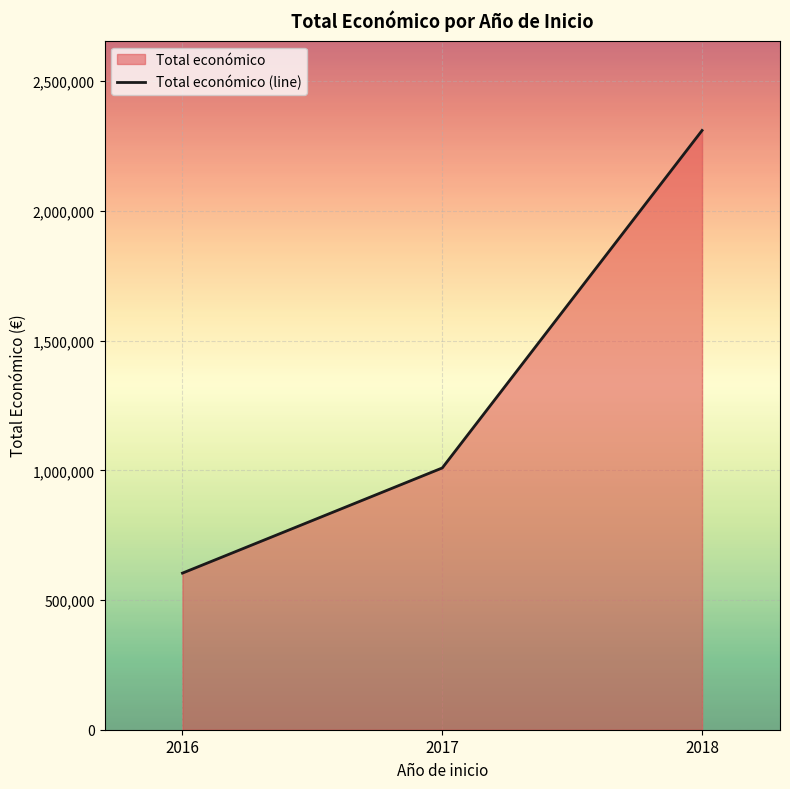

List the labels in order of value, largest first.

2018, 2017, 2016